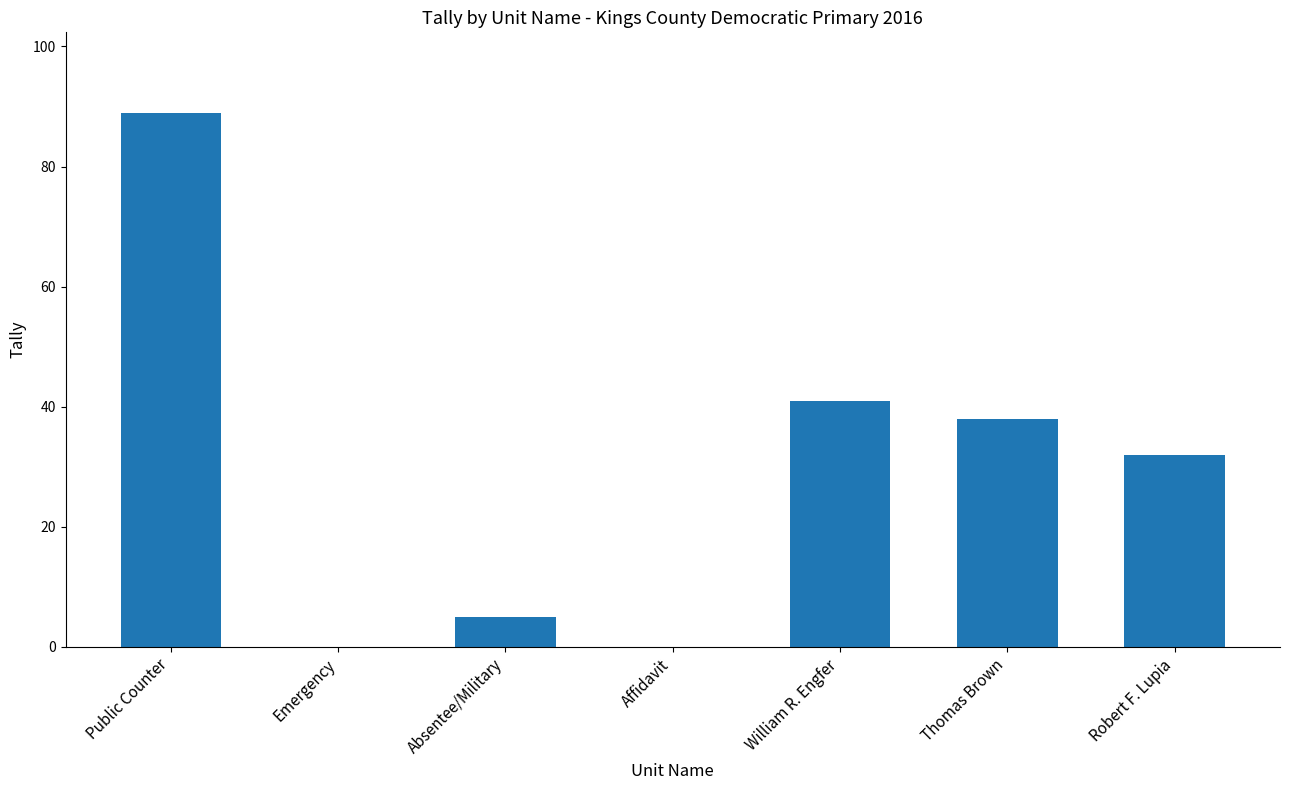

Which has a higher value, Thomas Brown or William R. Engfer?

William R. Engfer